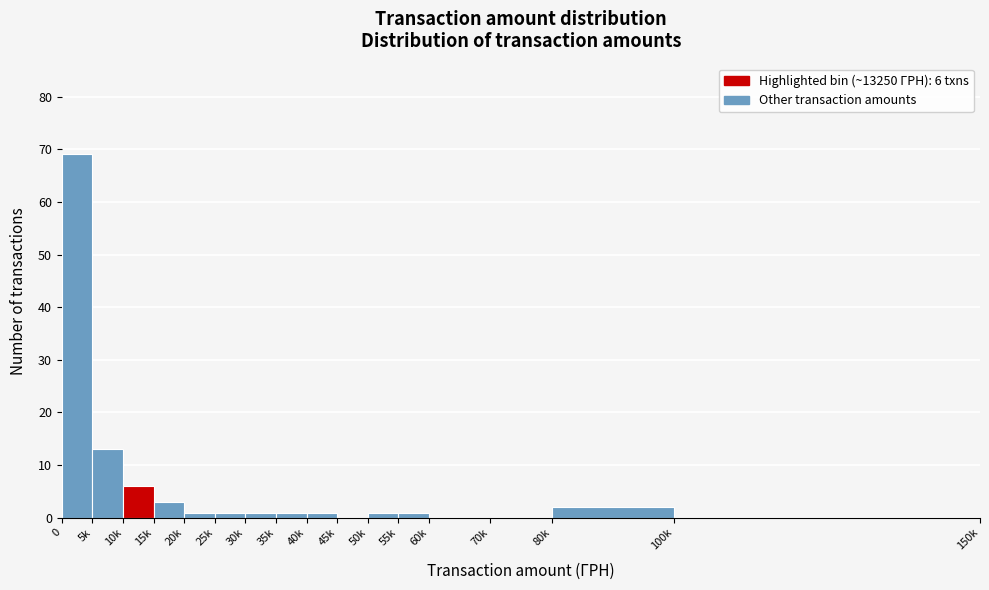

Reading left to right, transcribe all the data shown in this chart.

0=69	5k=13	10k=6	15k=3	20k=1	25k=1	30k=1	35k=1	40k=1	45k=0	50k=1	55k=1	60k=0	70k=0	80k=2	100k=0